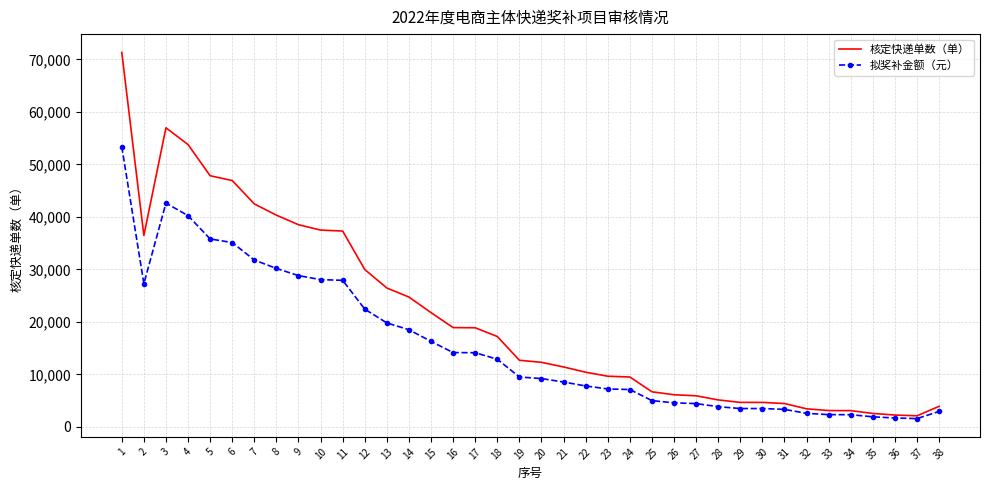

Which category has the highest value in the 拟奖补金额（元） series?

1